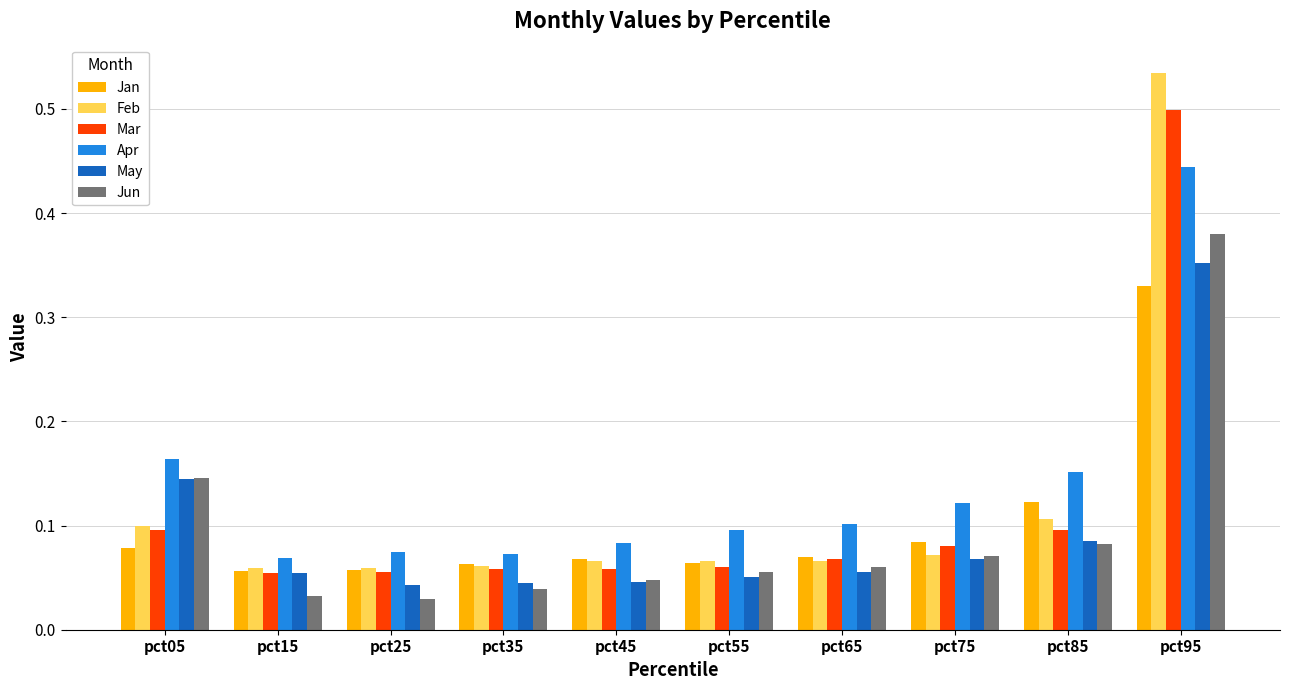

Which series has the widest spread of values?

Feb